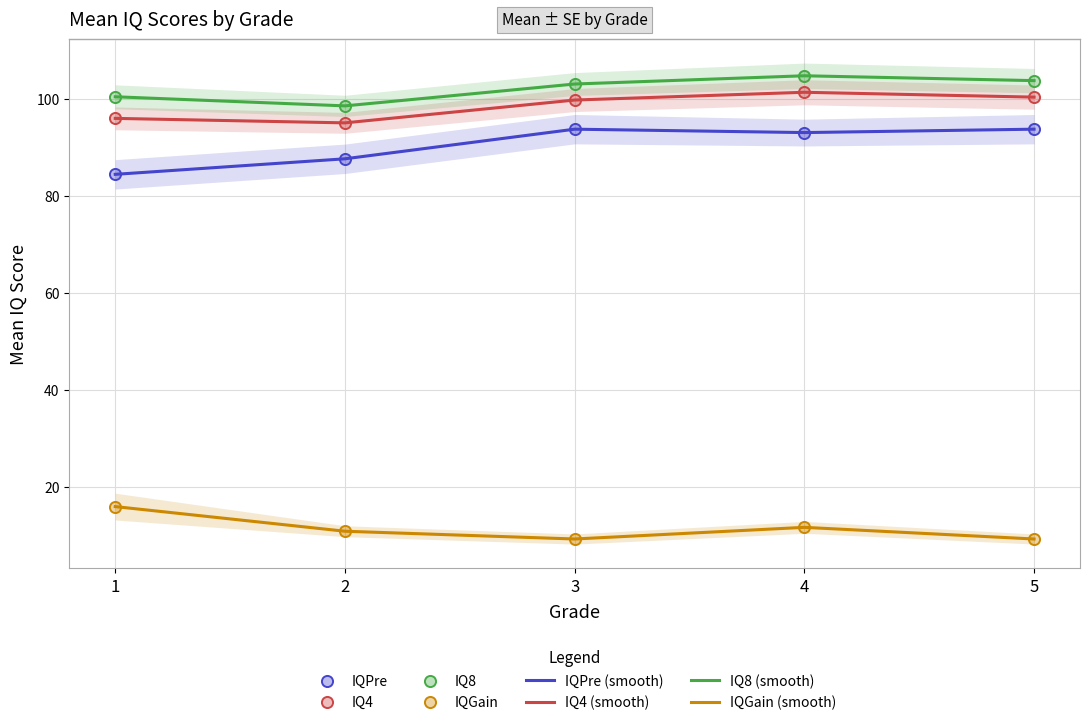

Which series contains the highest Y value?

IQ8